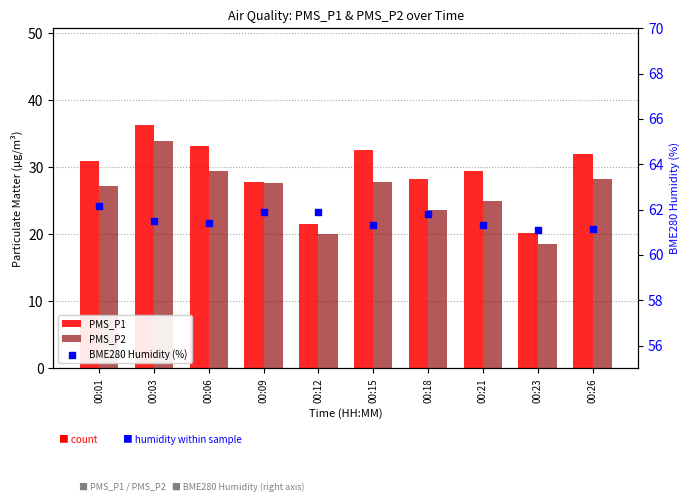

At how many categories does at least one series exceed 58?

10